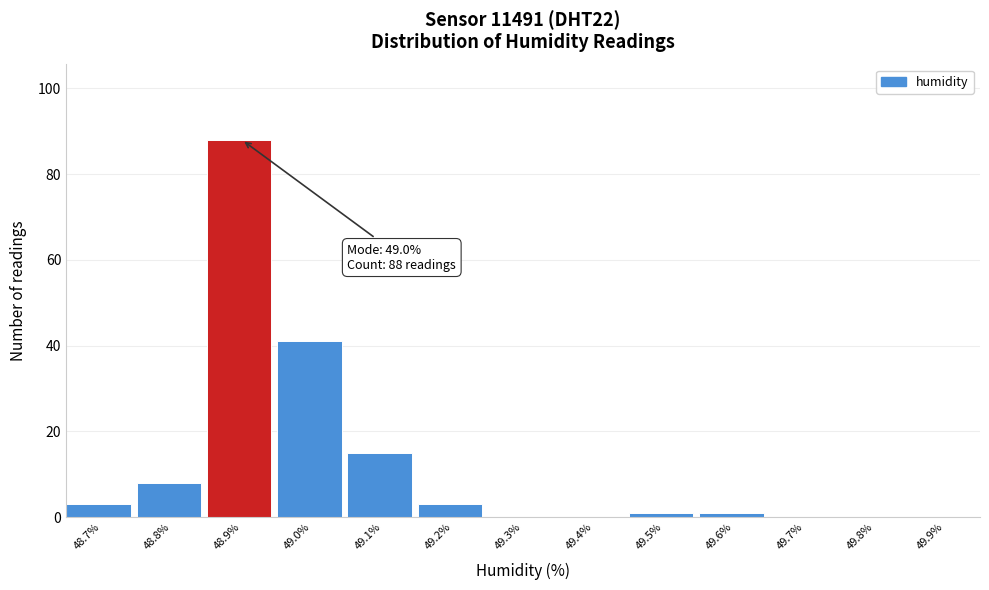

Reading right to left, list all the values displayed in this chart.

49.9%=0	49.8%=0	49.7%=0	49.6%=1	49.5%=1	49.4%=0	49.3%=0	49.2%=3	49.1%=15	49.0%=41	48.9%=88	48.8%=8	48.7%=3